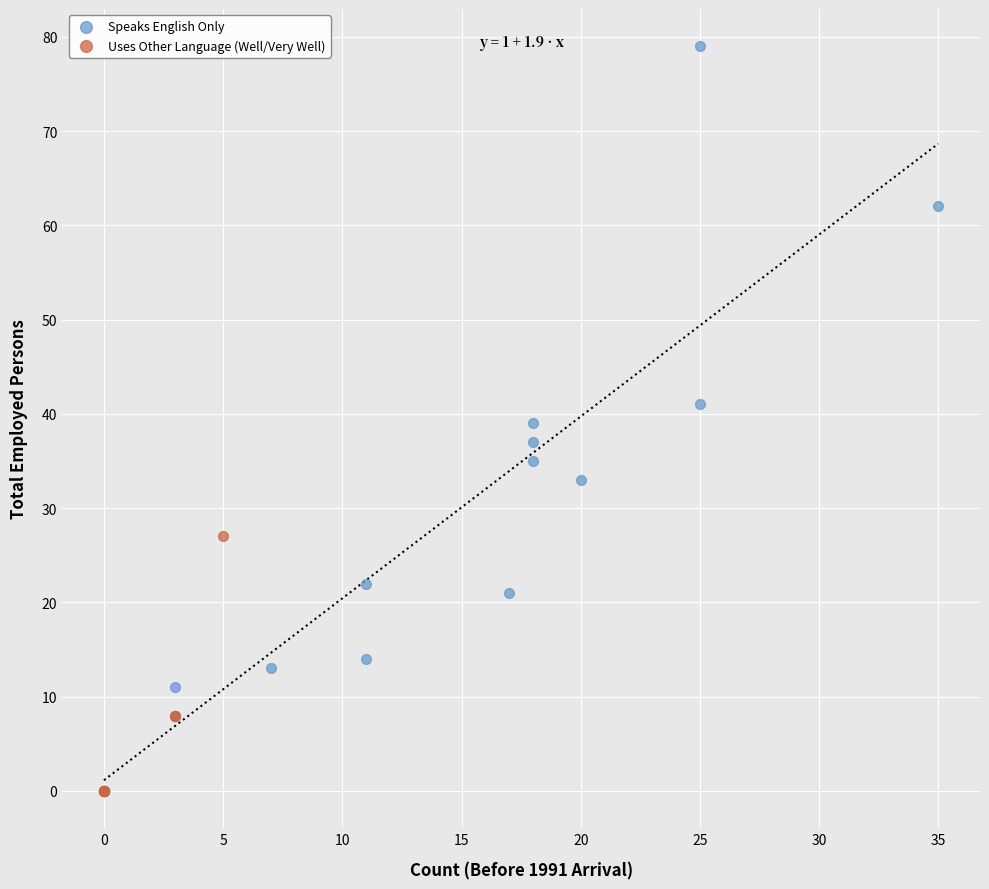

What are all the series names shown in the legend?

Speaks English Only, Uses Other Language (Well/Very Well)